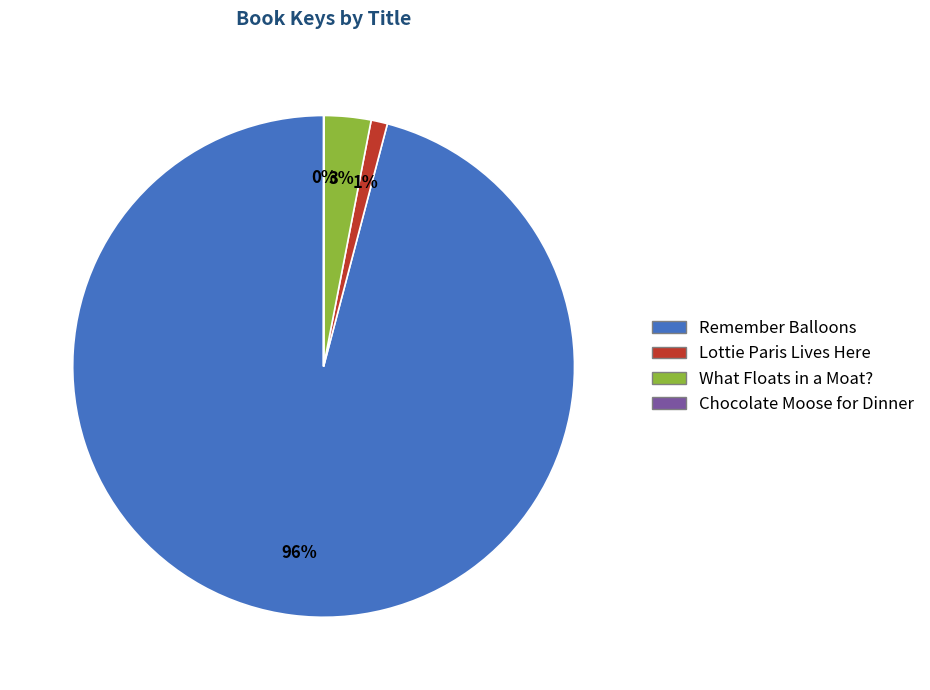

Is the sum of What Floats in a Moat? and Lottie Paris Lives Here greater than half?

No